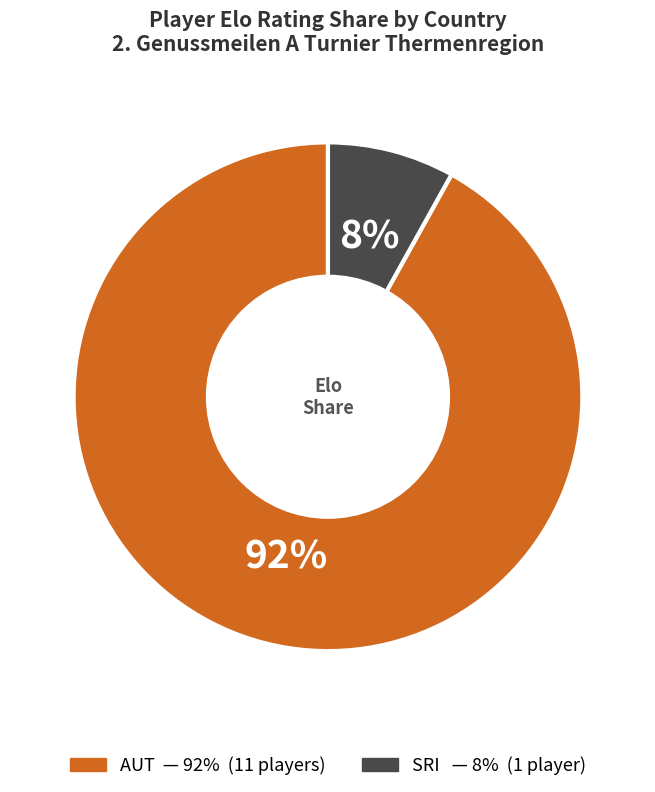

To the nearest percent, what is the difference between the largest and smallest slice percentages?

84%